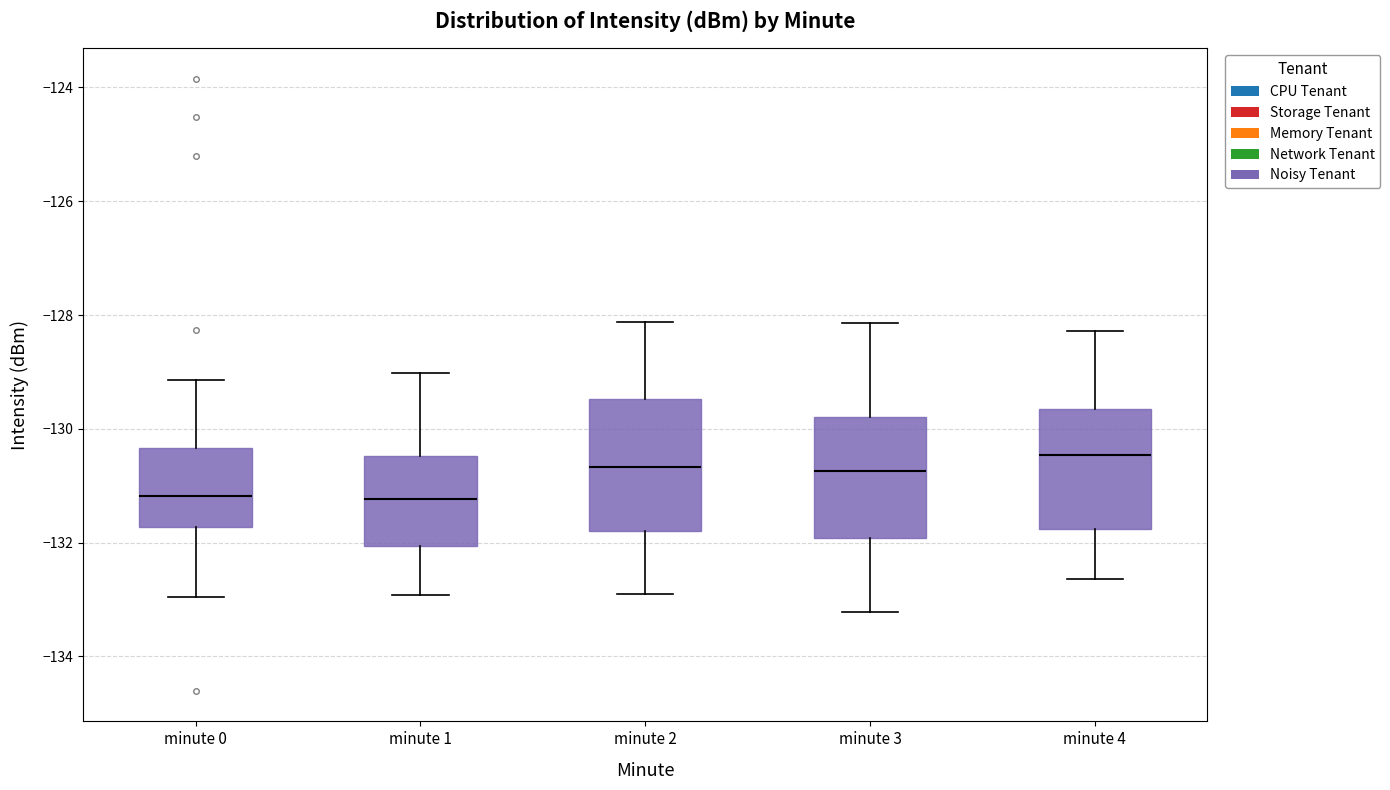

Which box's median line is the highest?

minute 4